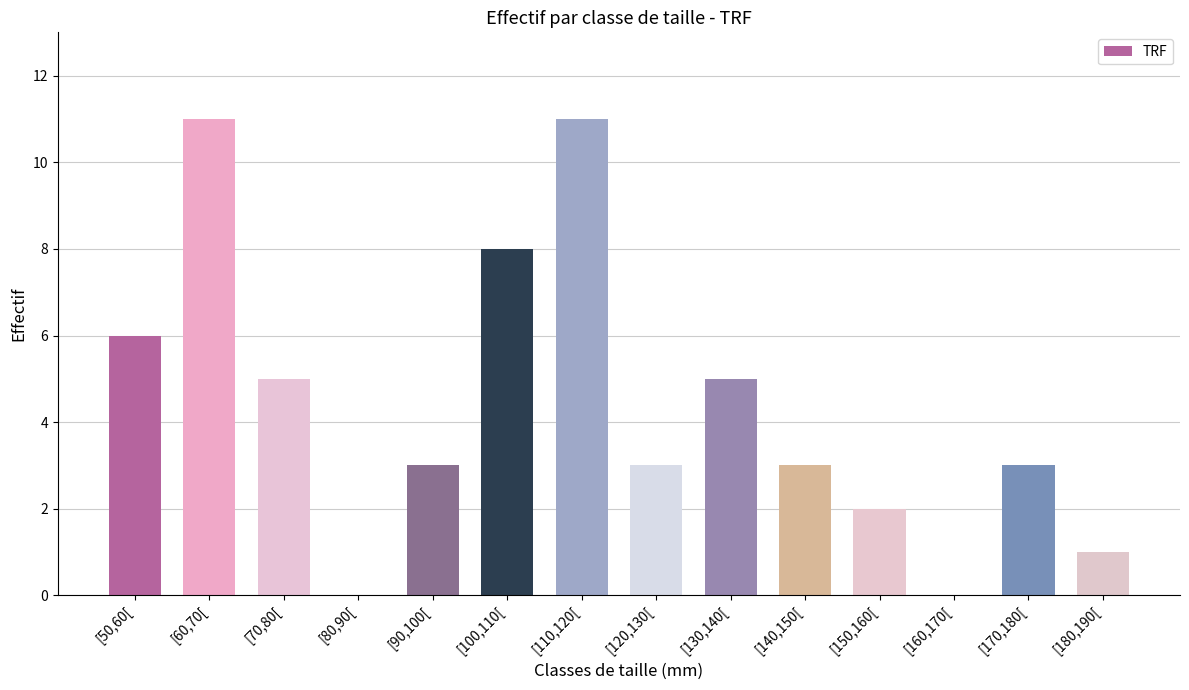

Is it true that the value at [100,110[ is 8?

True